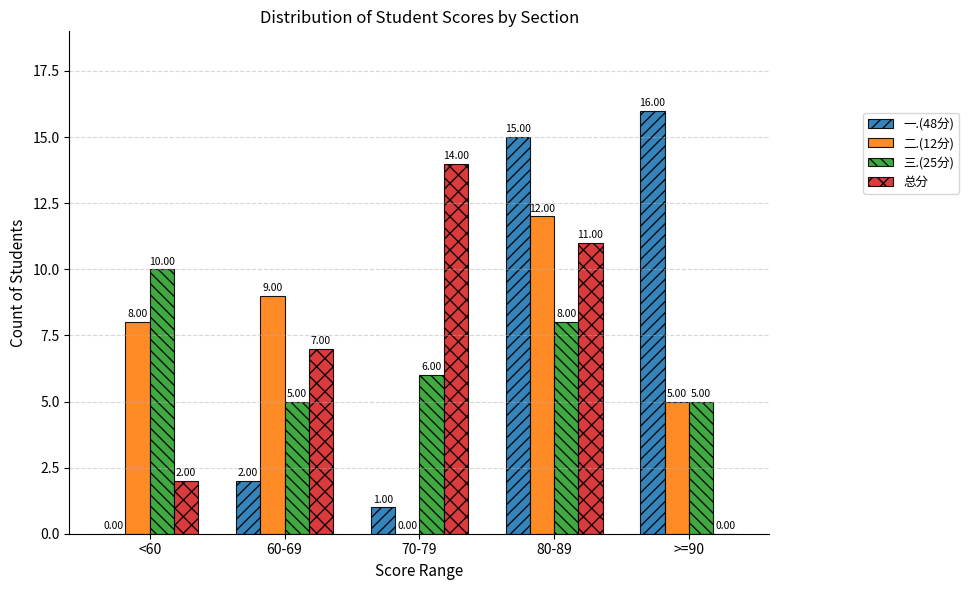

How many values in 二.(12分) are above zero?

4